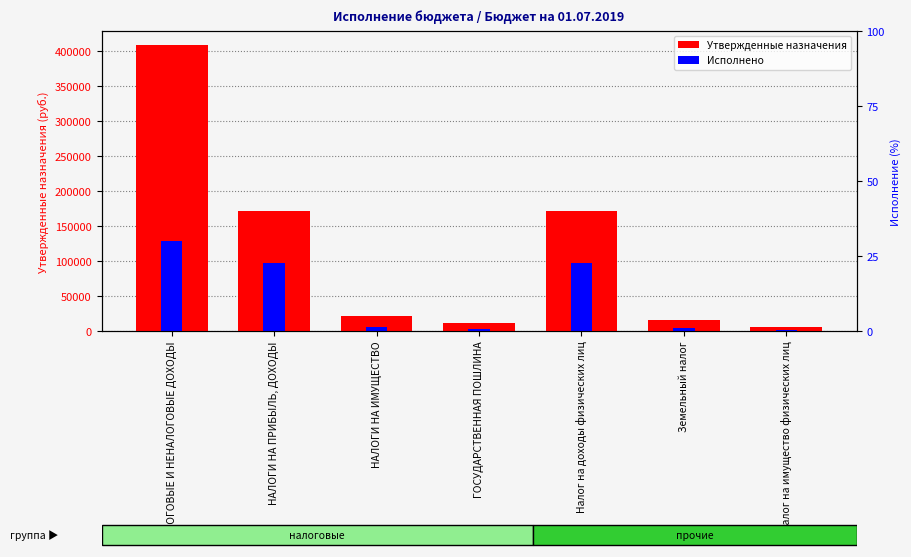

Reading left to right, list all the values displayed in this chart.

Утвержденные назначения: 408000.0	171000.0	22000.0	12000.0	171000.0	16000.0	6000.0
Исполнено: 128025.6	97187.2	6266.9	2890.0	97187.2	4385.0	1881.9